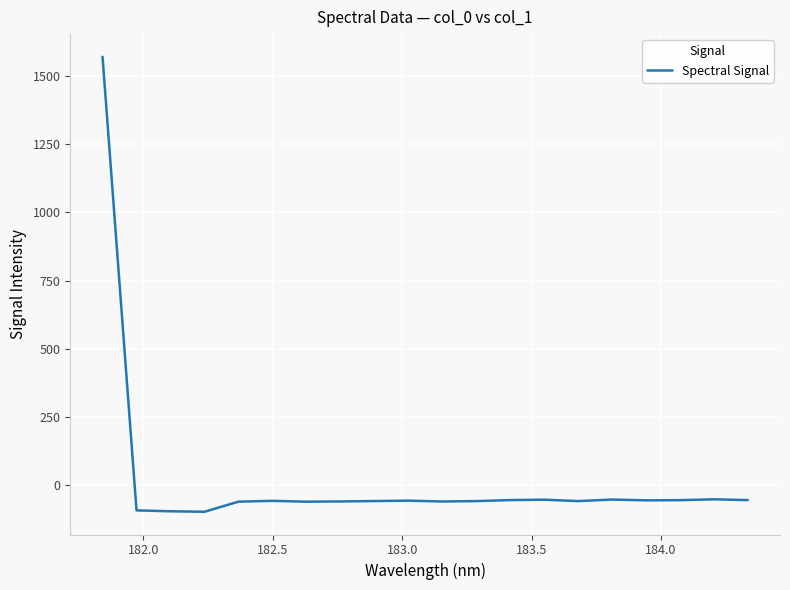

What is the difference between the maximum and minimum values?

1669.2